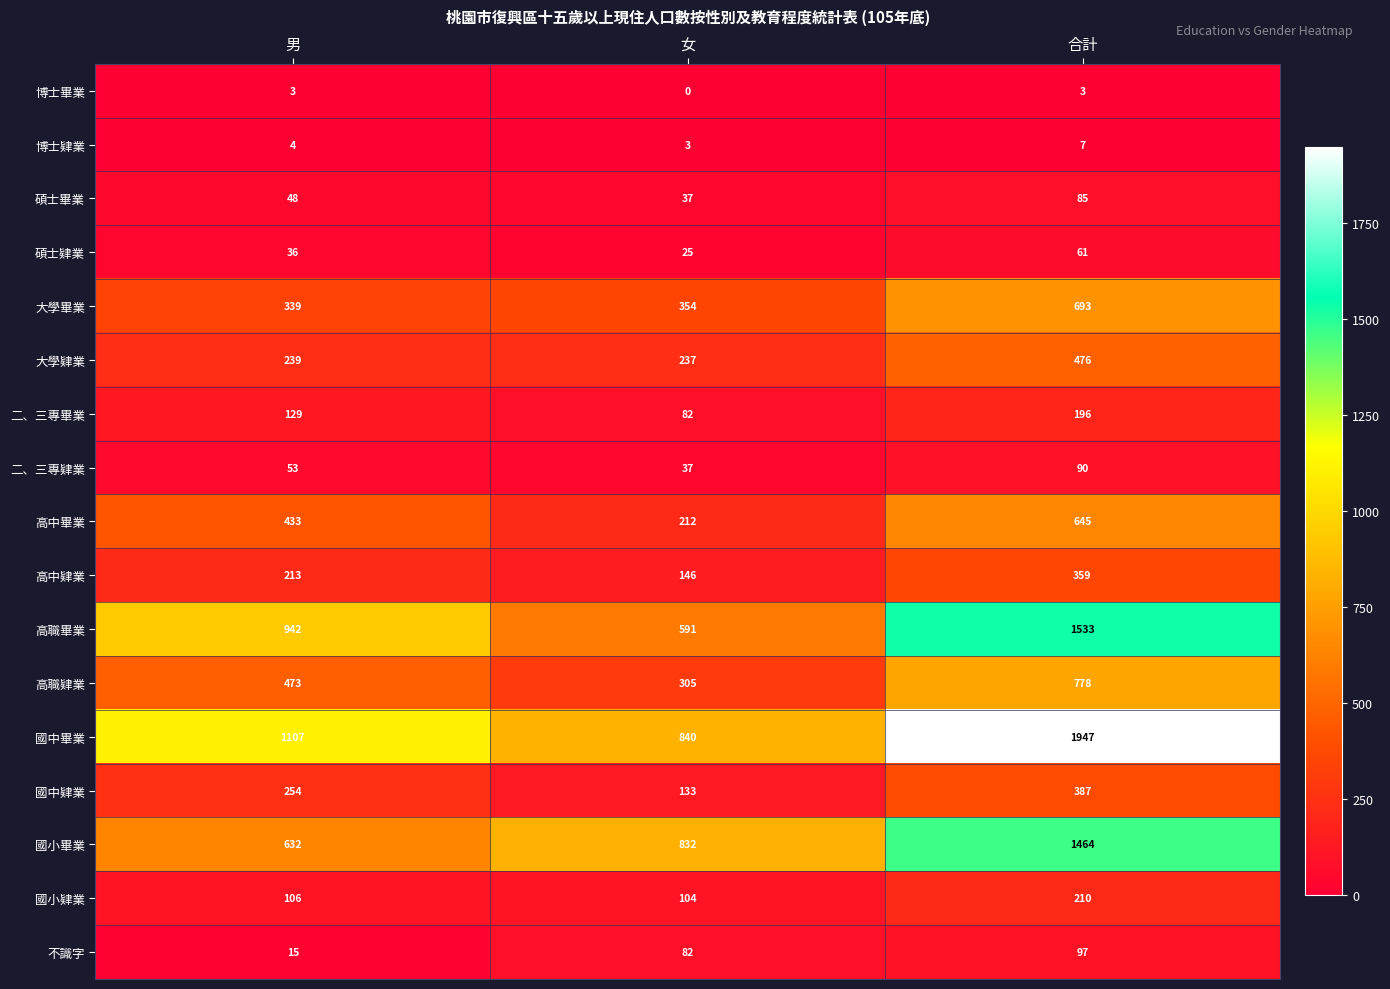

What is the sum of all 大學肄業 values?

952